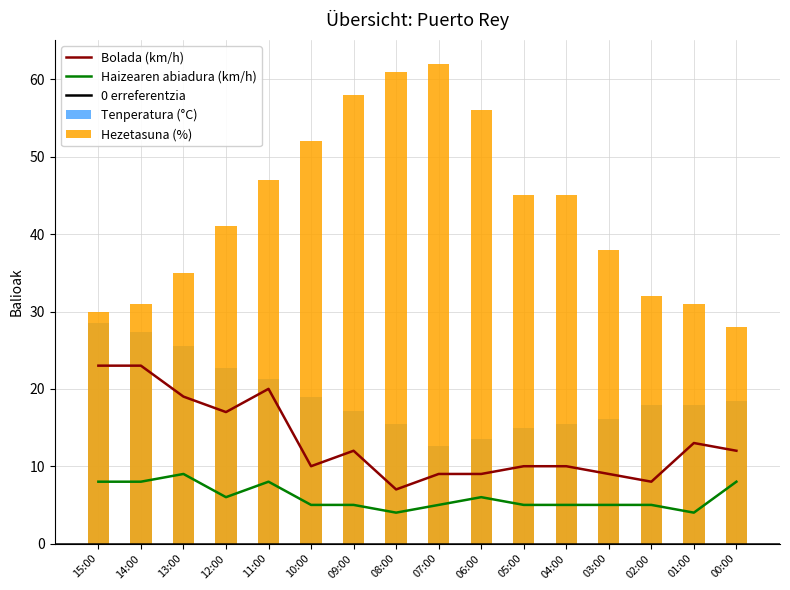

What is the sum of the Haizearen abiadura (km/h) values at 07:00 and 05:00?

10.0